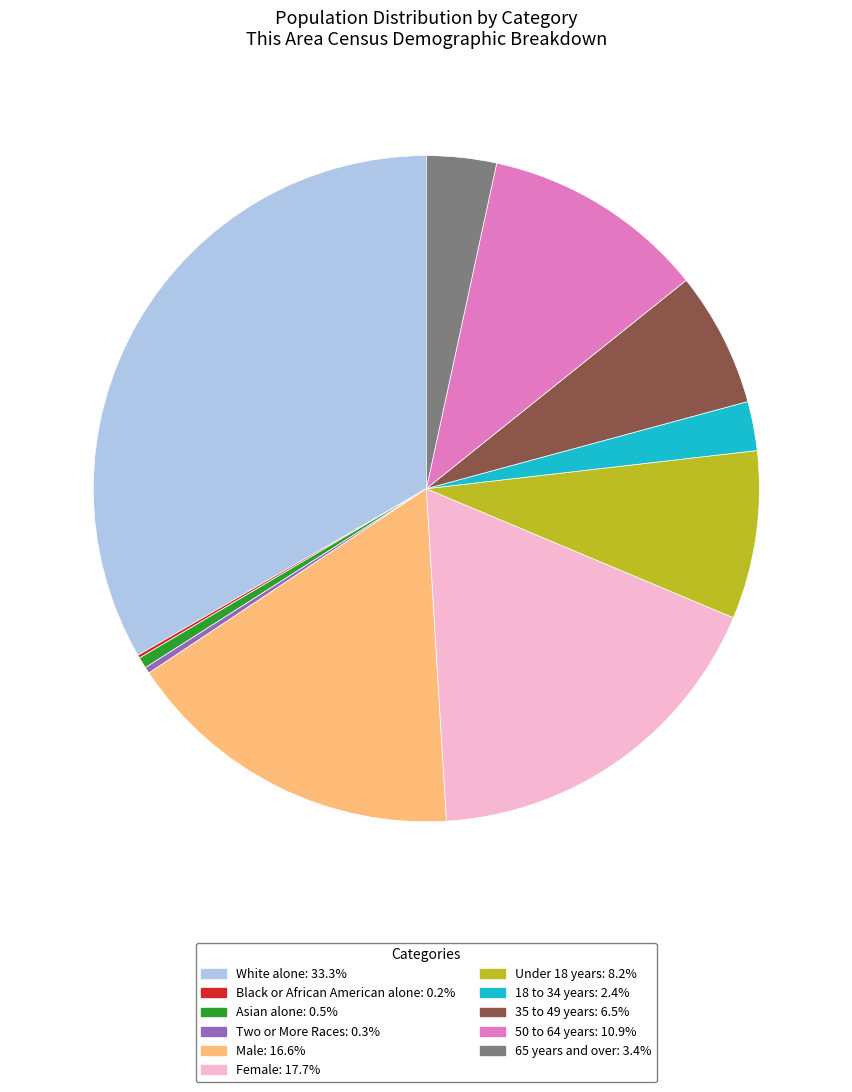

Is there a majority slice in this chart?

No